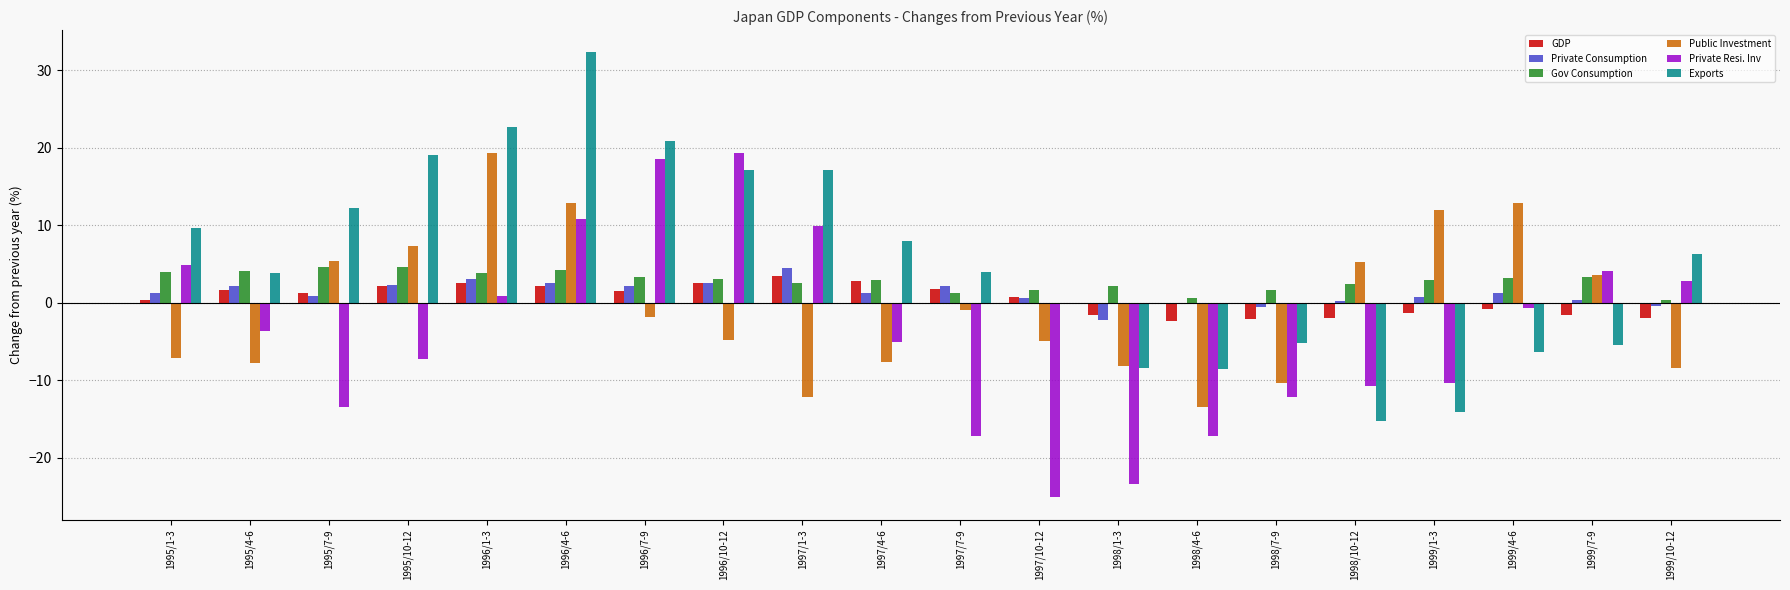

Is it true that Private Consumption equals 4.5 at 1997/1-3?

True